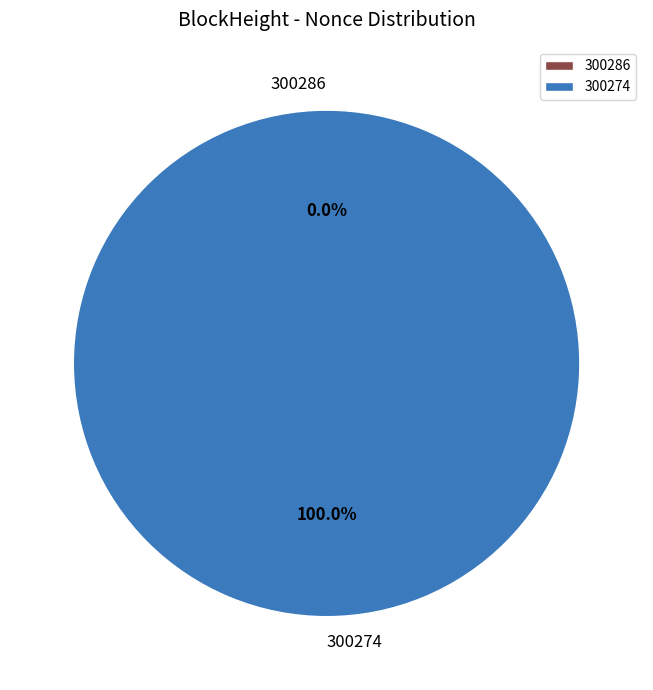

How many slices are in this pie chart?

2